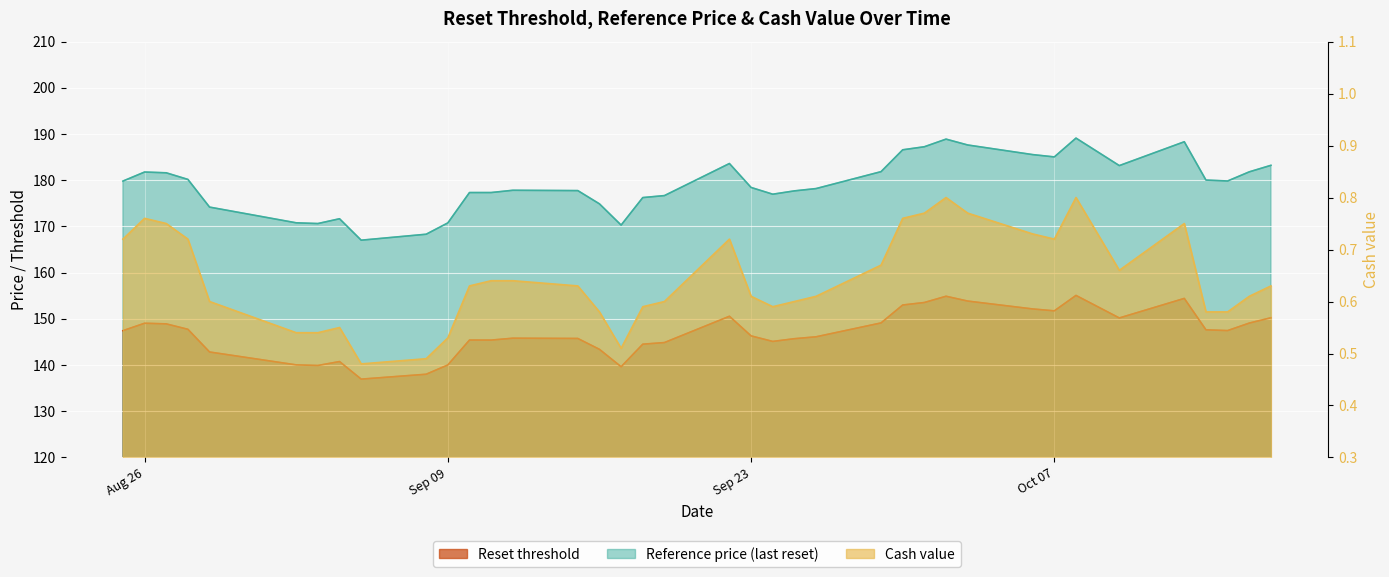

What is the highest value of the Reset threshold series?

155.1